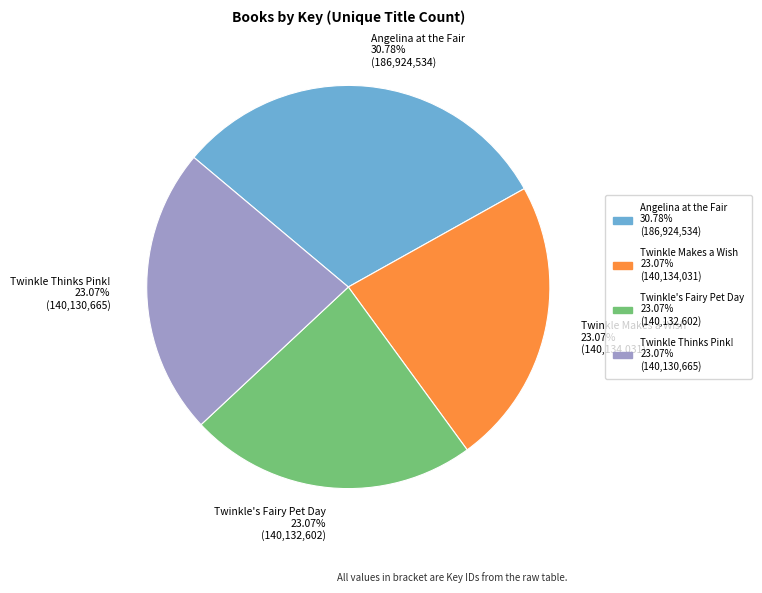

Combined, what portion of the pie is Twinkle Thinks Pink! and Angelina at the Fair?

53.9%